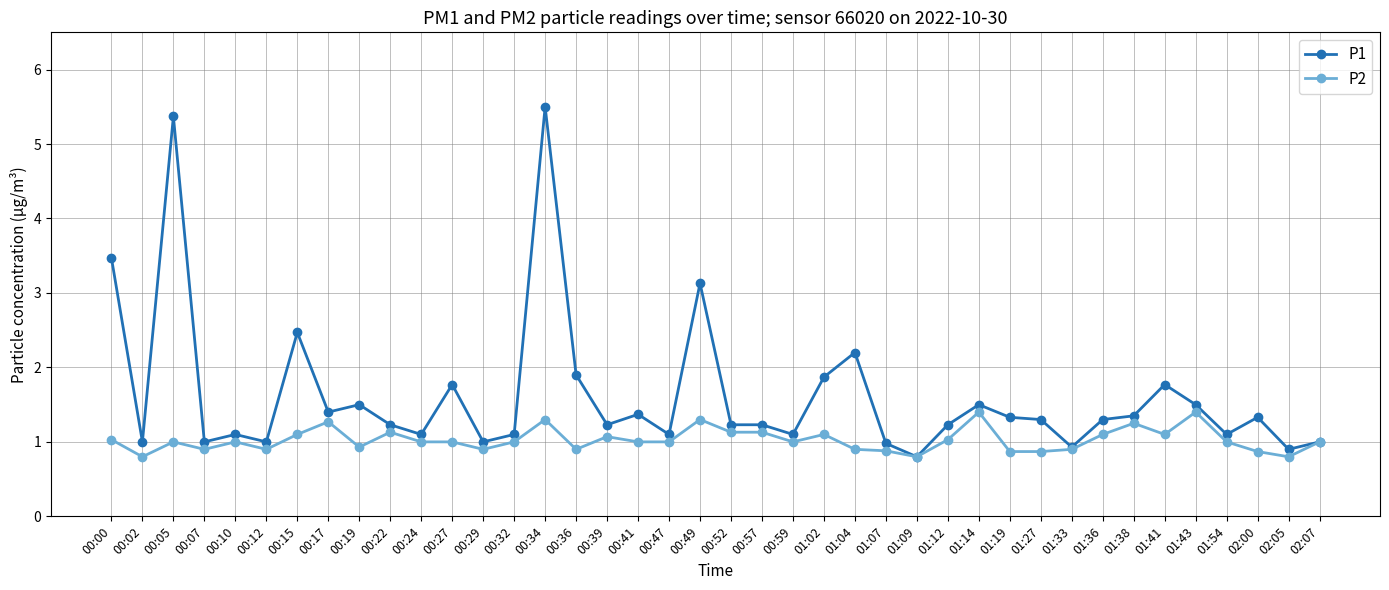

Count the number of categories in the chart.

40